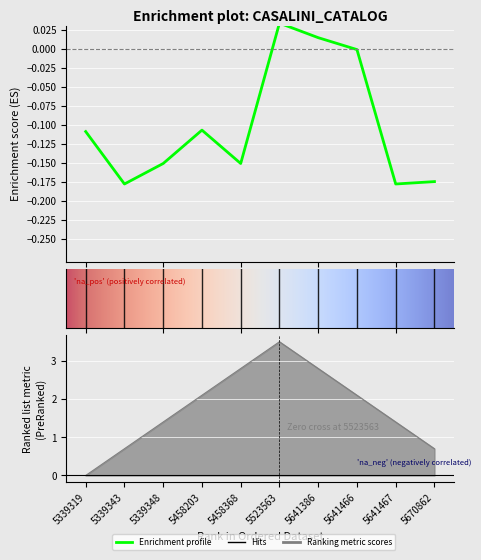

The value at 5670862 is -0.0. True or false?

False